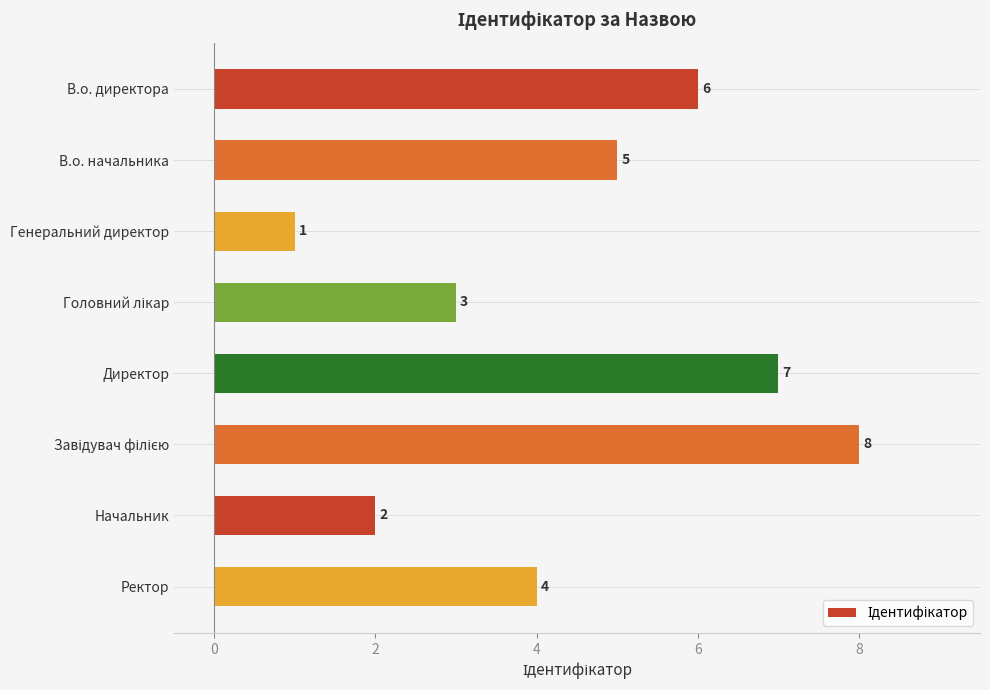

Reading top to bottom, transcribe all the data shown in this chart.

6	5	1	3	7	8	2	4